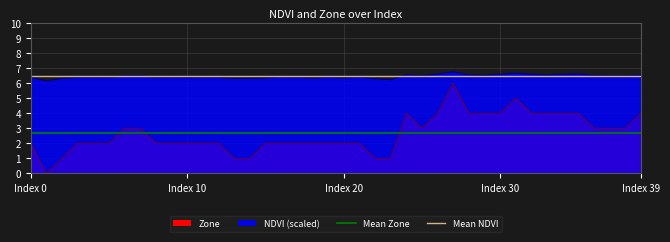

Rank the series by their average value, from lowest to highest.

Mean Zone, Mean NDVI